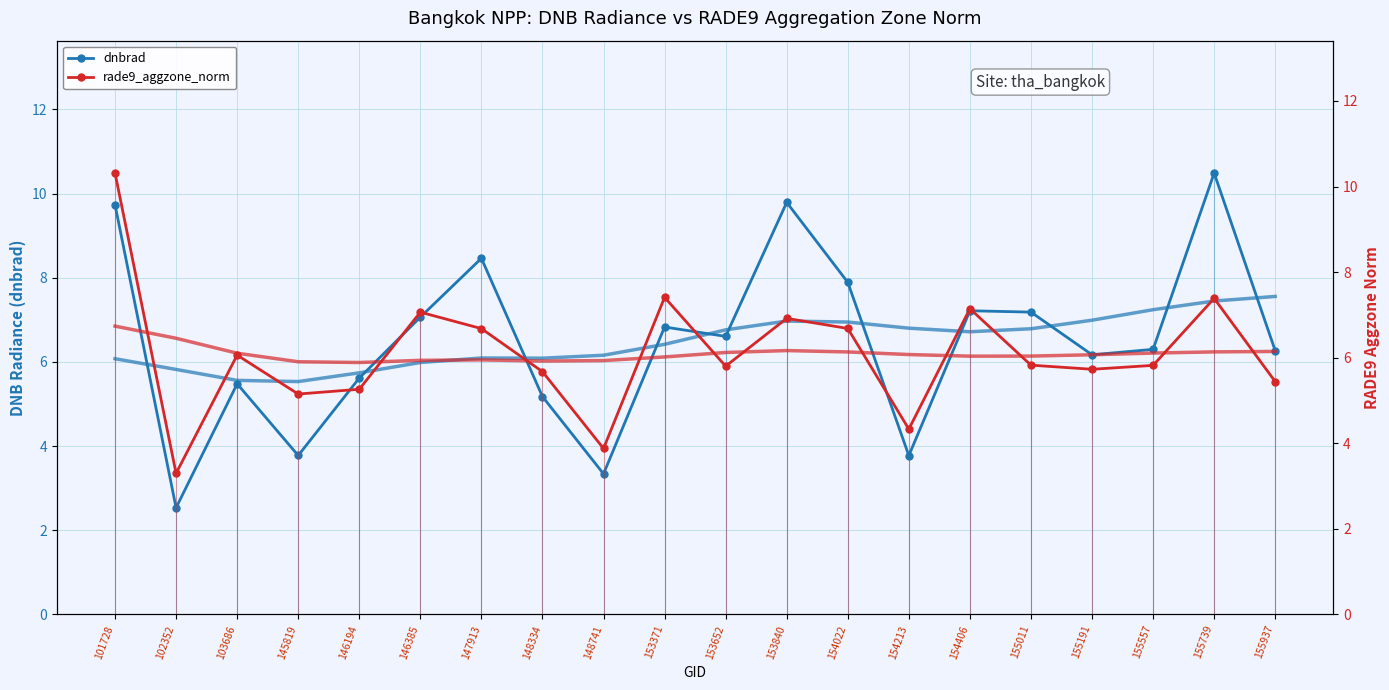

At which label is rade9_aggzone_norm closest to 6?

103686